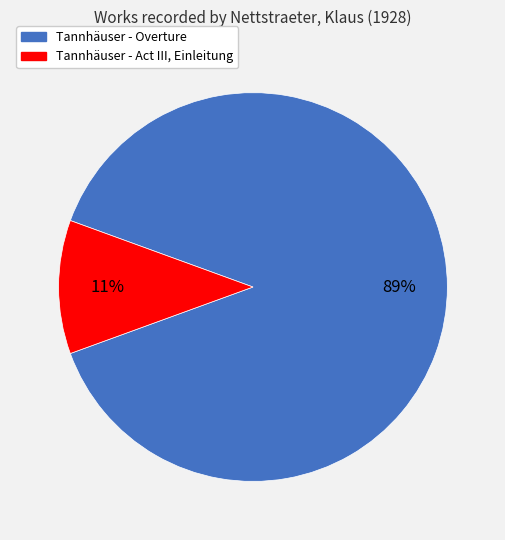

Which category has the biggest portion of the pie?

Tannhäuser - Overture